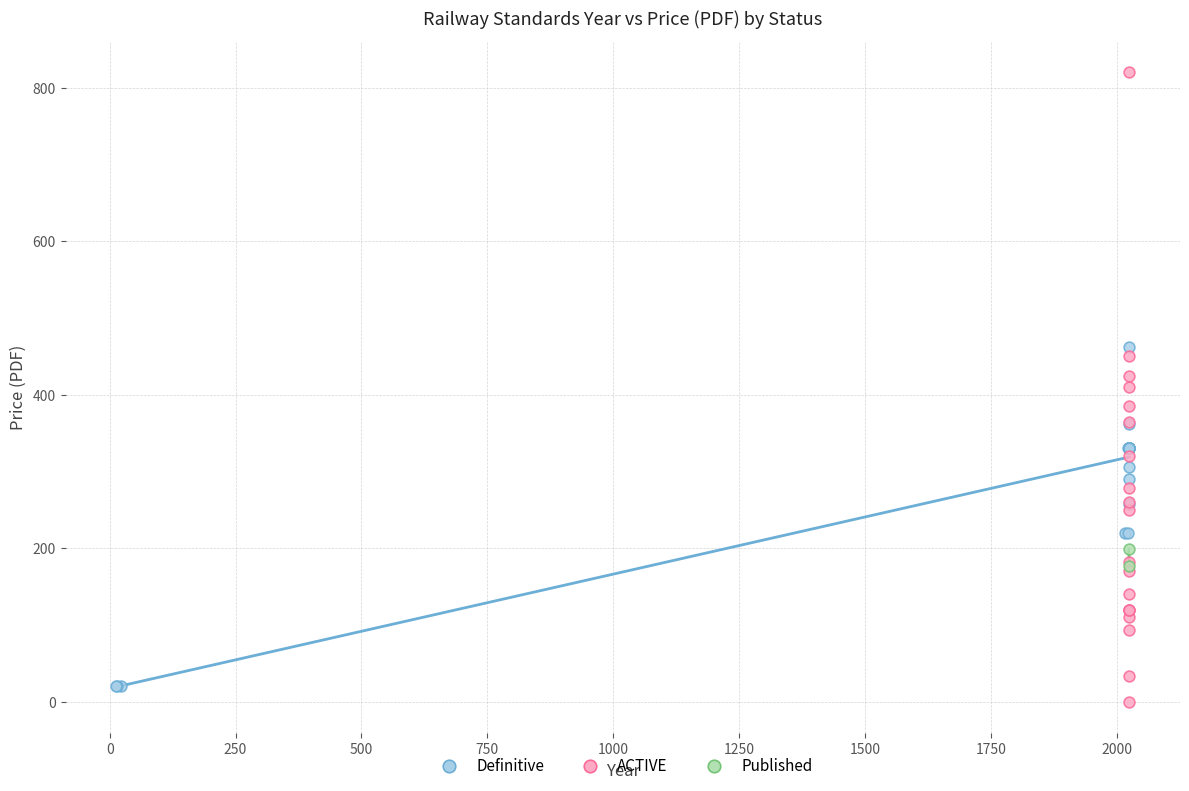

Which series reaches the minimum Y coordinate?

ACTIVE